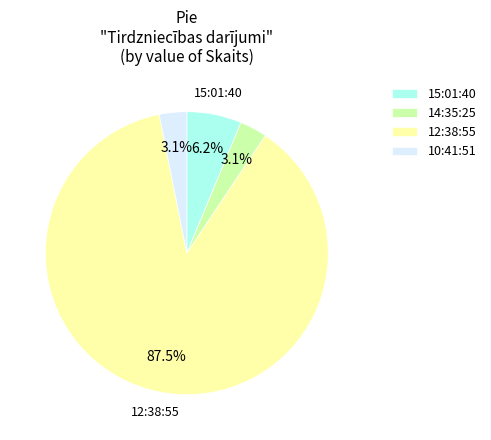

To the nearest percent, what is the average slice percentage?

25%